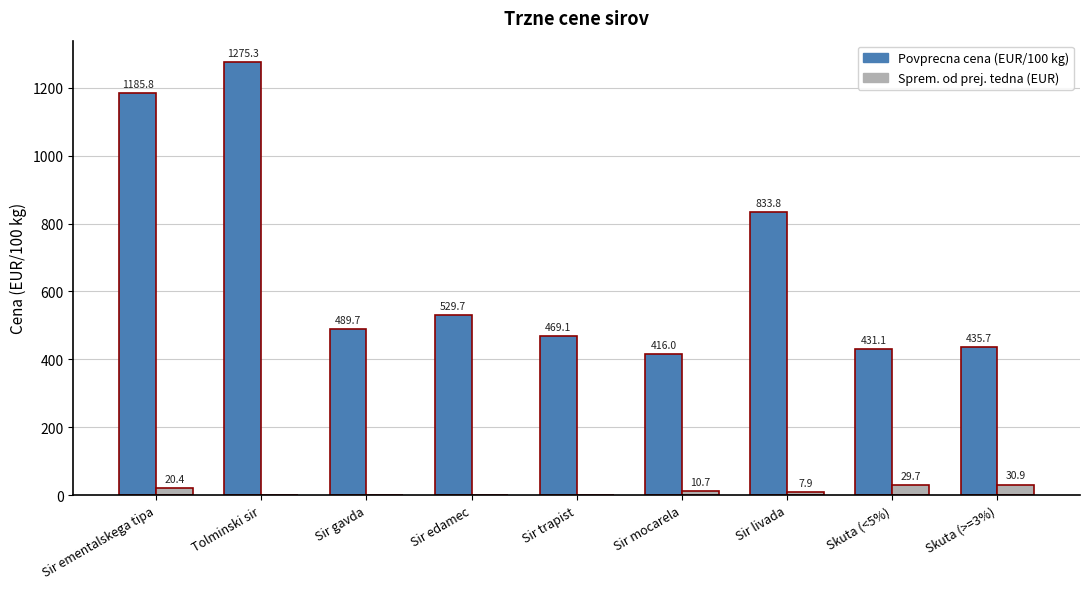

Which series changed the most between Sir ementalskega tipa and Skuta (<5%)?

Povprecna cena (EUR/100 kg)